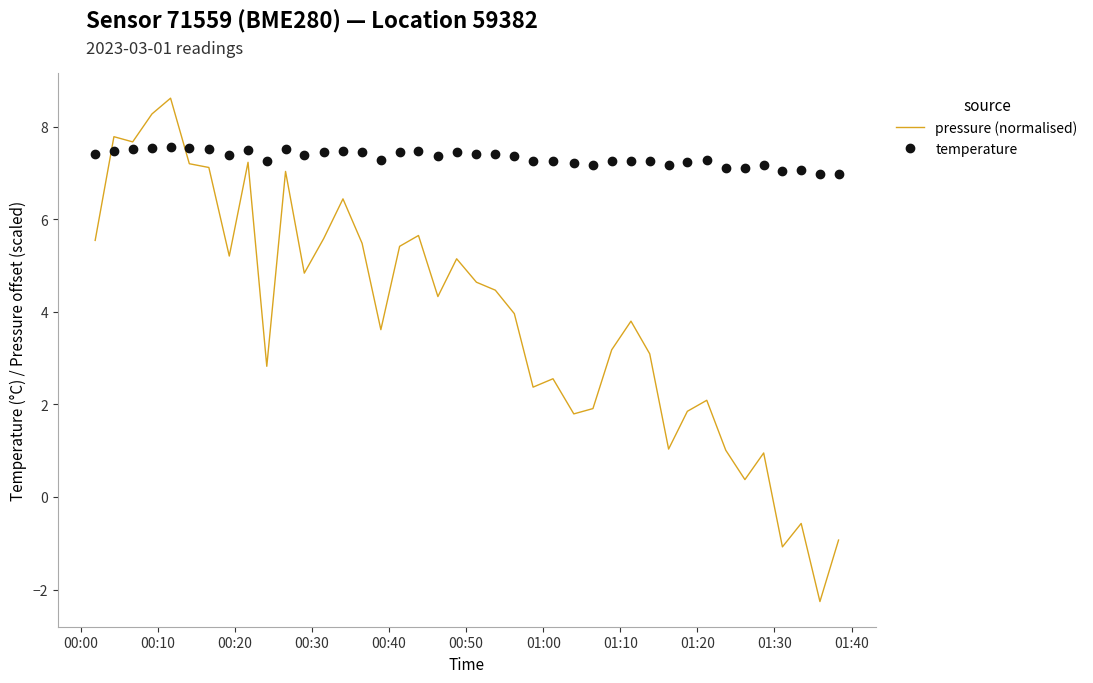

What is the greatest value displayed?

8.6